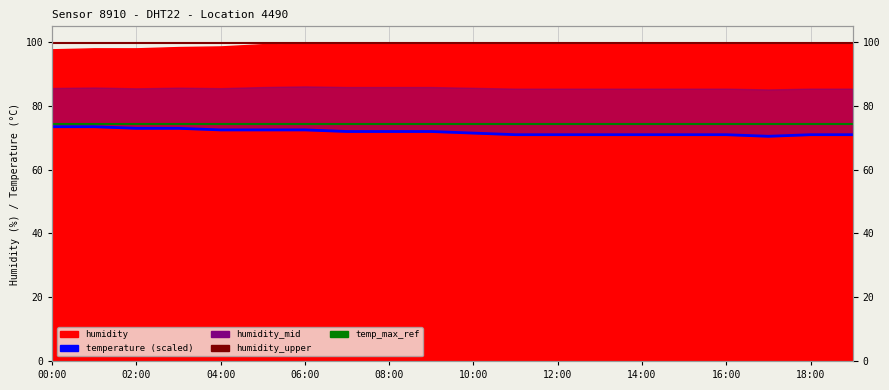

True or false: humidity_upper has more than 2 points higher than both neighbors.

False